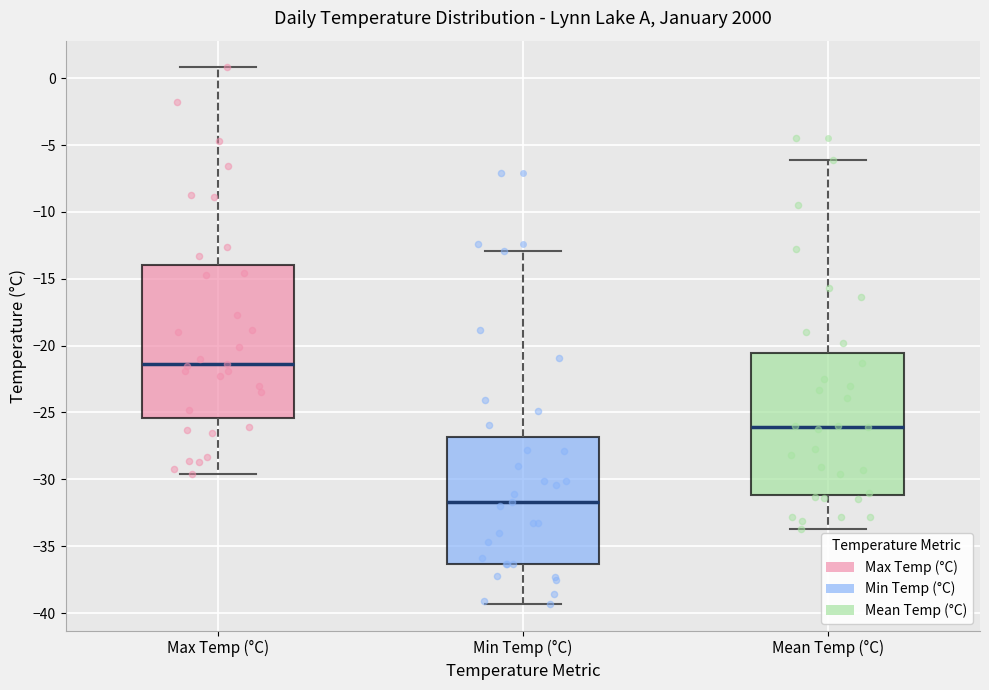

Which box's median line is the lowest?

Min Temp (°C)